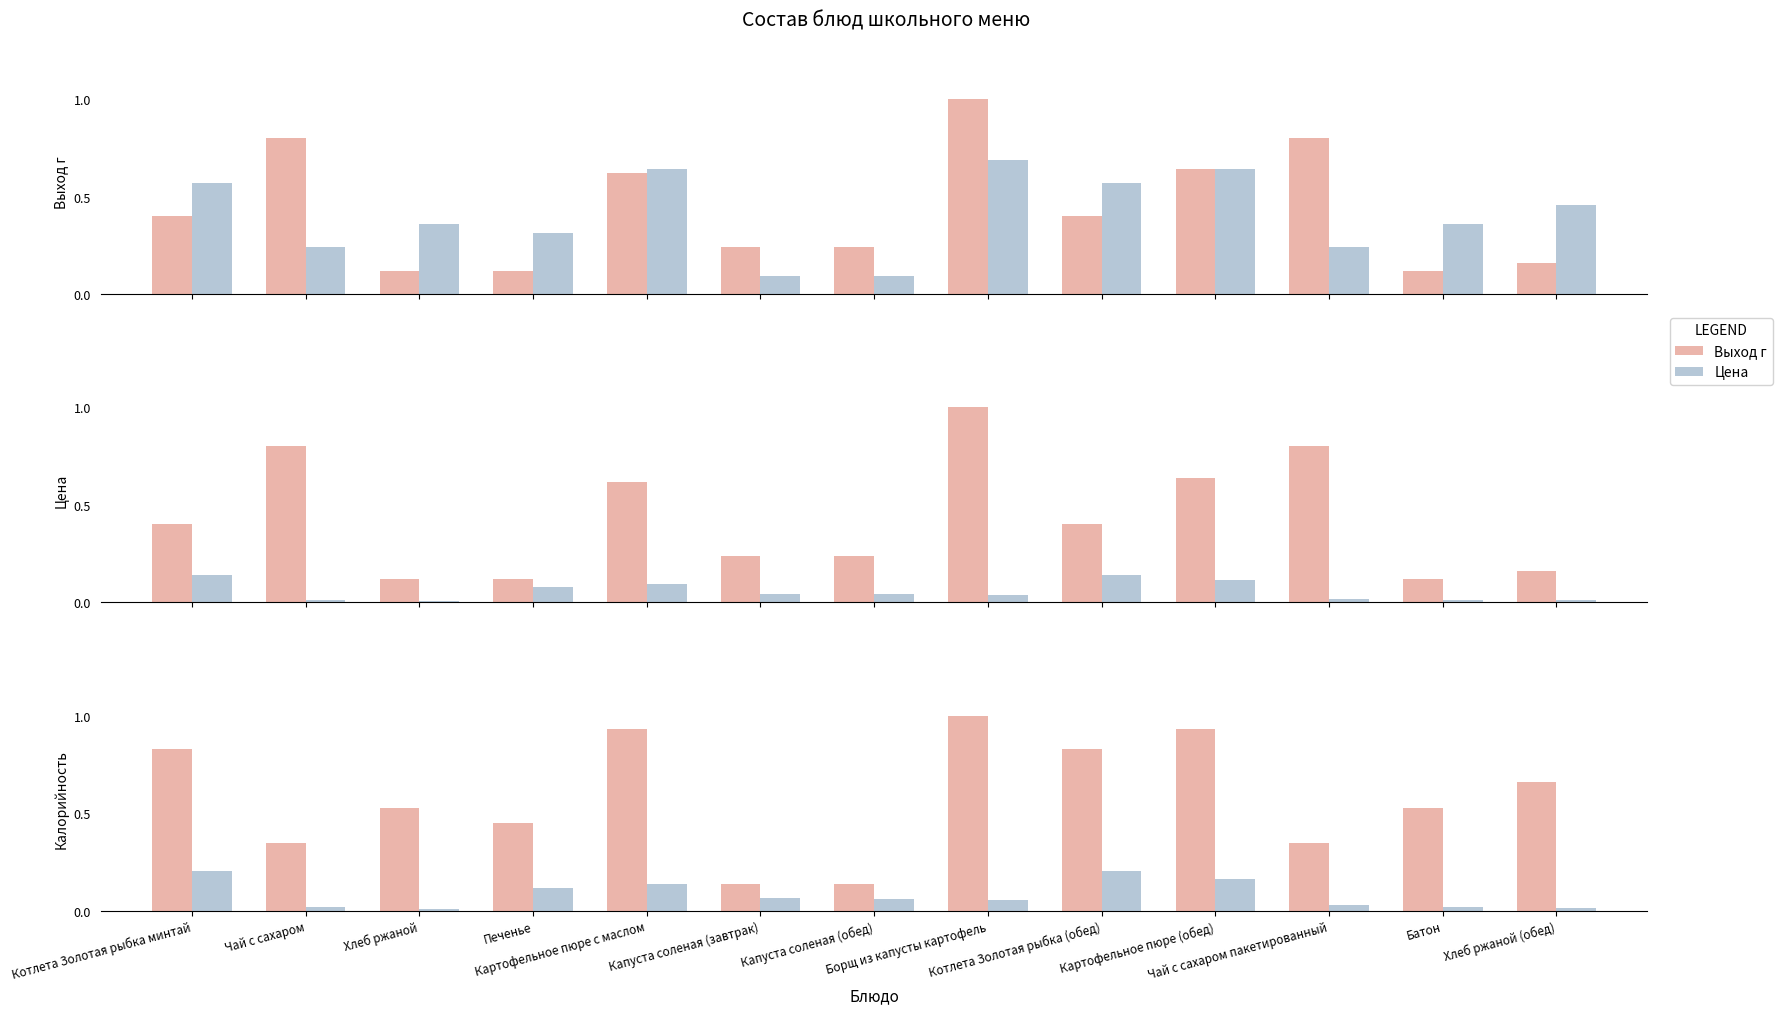

Which category has the lowest value in the Калорийность series?

Капуста соленая (завтрак)